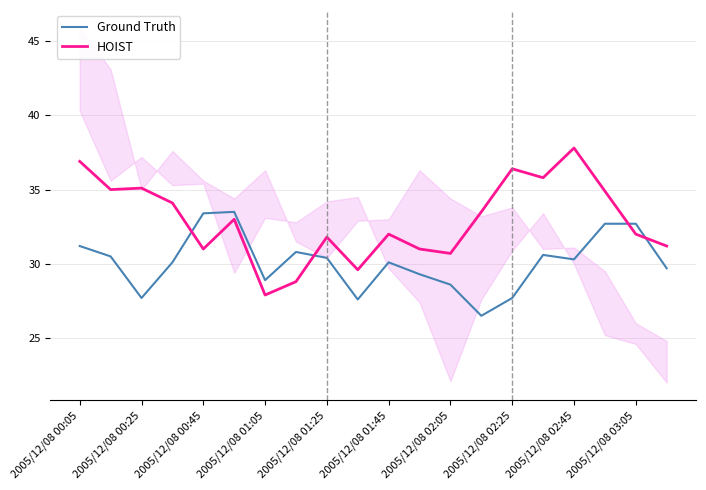

How many lines are shown in the chart?

2